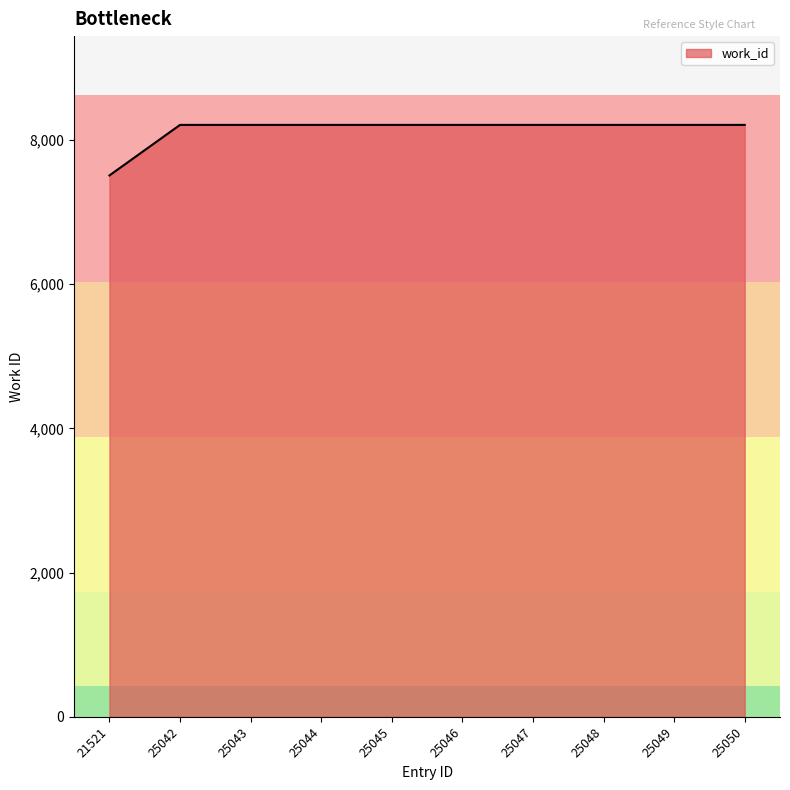

What is the average value?

8139